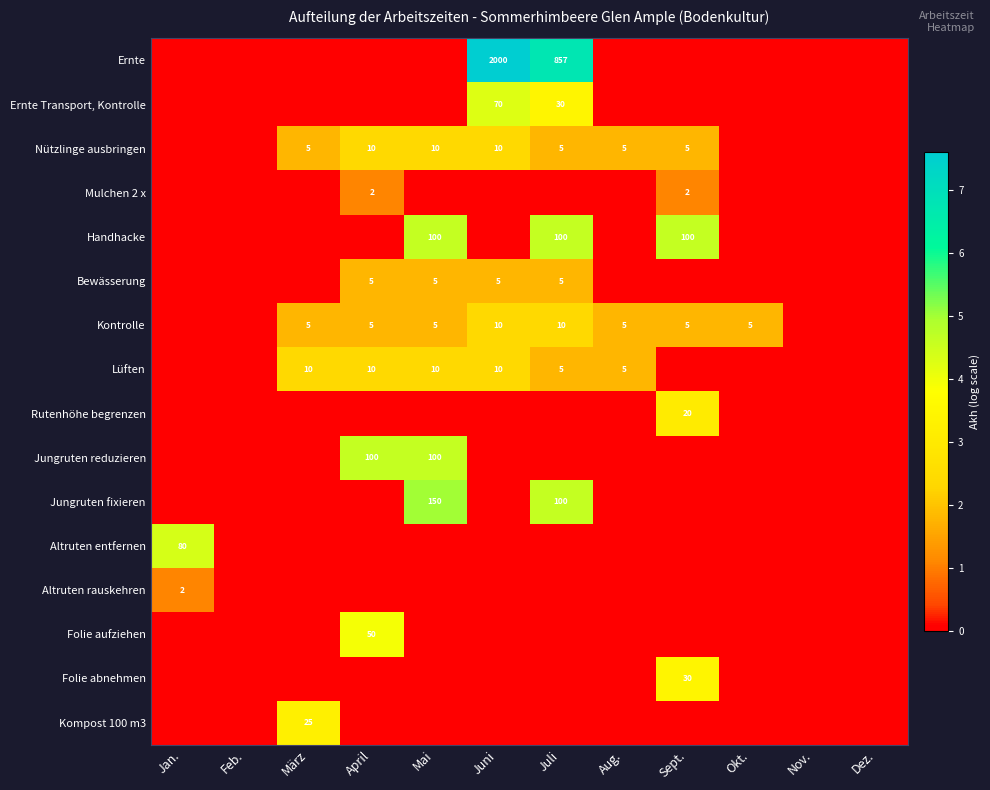

Is it true that Ernte equals -4.3 at Nov.?

False